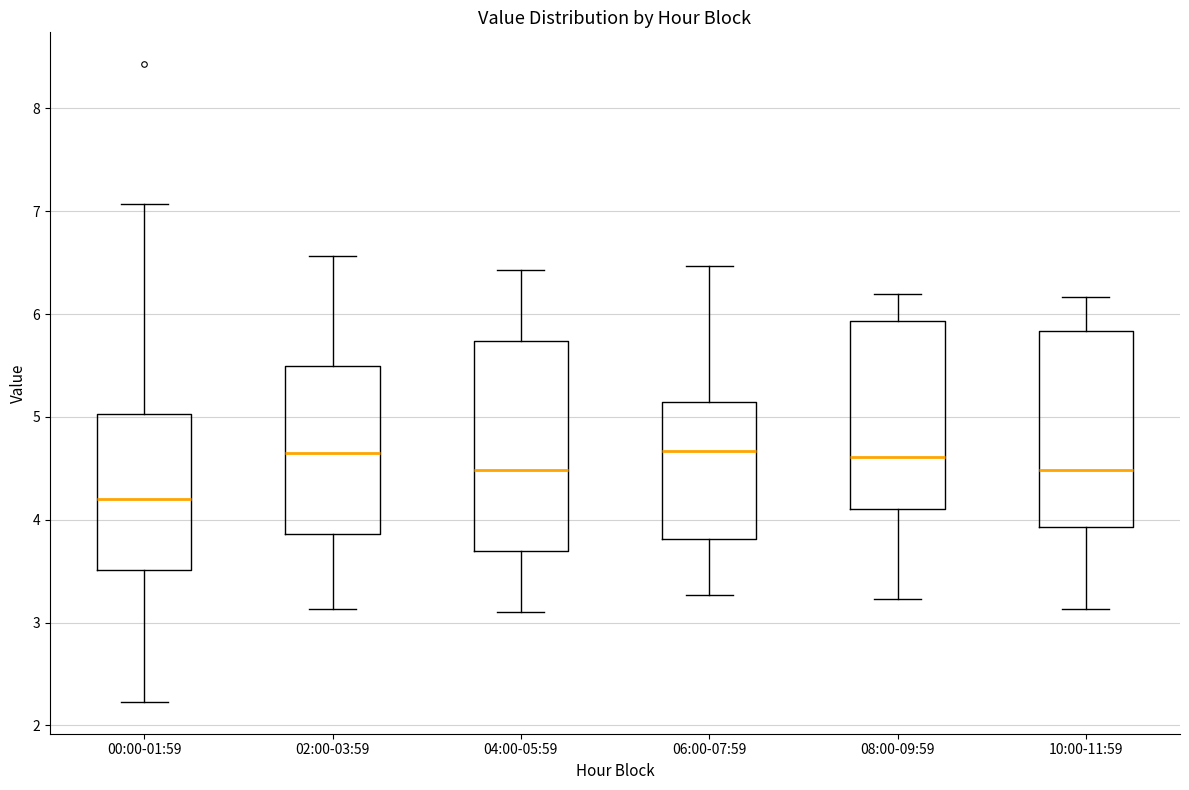

Reading left to right, transcribe this box plot: for each box, give where its median line is, the range the box spans, and where its two whiskers end, as read against the y-axis. The values are not printed on the chart, so give them approximately, as read against the axis.

00:00-01:59: median 4.2, box 3.5 to 5.0, whiskers 2.2 to 7.1
02:00-03:59: median 4.7, box 3.9 to 5.5, whiskers 3.1 to 6.6
04:00-05:59: median 4.5, box 3.7 to 5.7, whiskers 3.1 to 6.4
06:00-07:59: median 4.7, box 3.8 to 5.1, whiskers 3.3 to 6.5
08:00-09:59: median 4.6, box 4.1 to 5.9, whiskers 3.2 to 6.2
10:00-11:59: median 4.5, box 3.9 to 5.8, whiskers 3.1 to 6.2